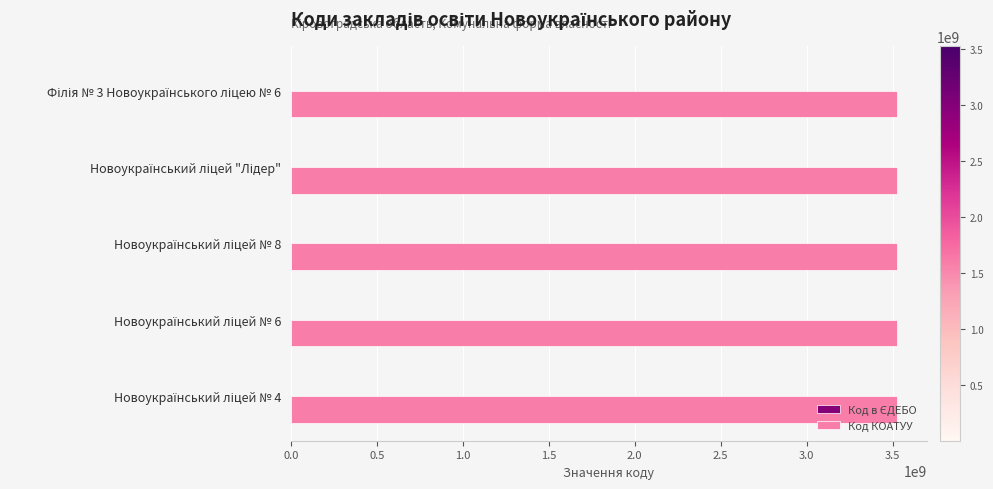

Which series has the largest total across all categories?

Код КОАТУУ